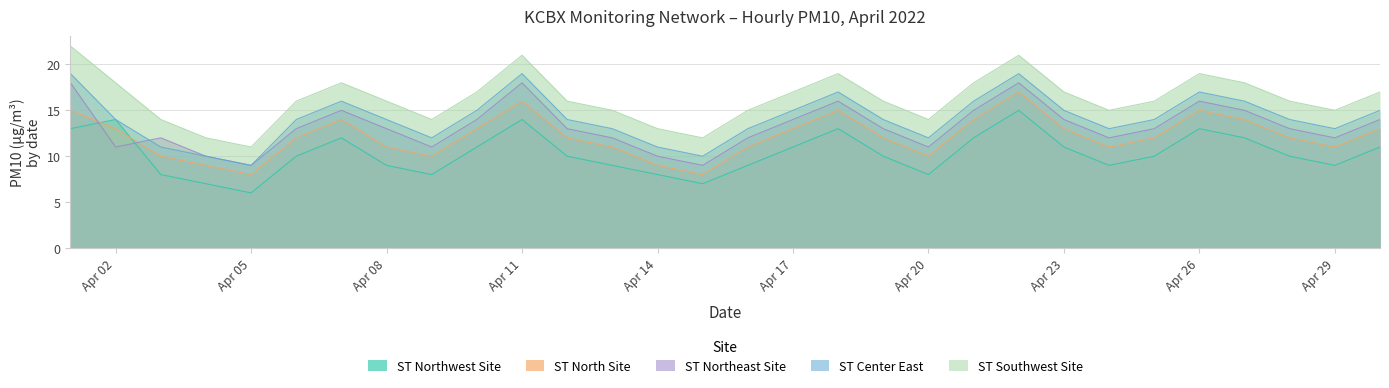

What is the lowest value of the ST North Site series?

8